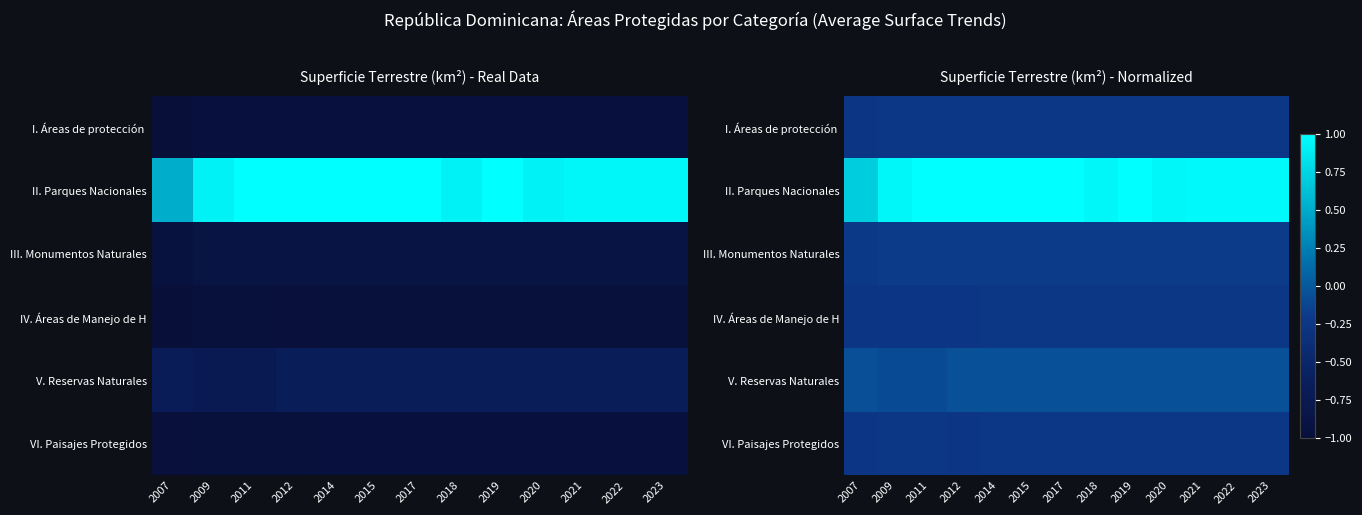

True or false: V. Reservas Naturales has a value of -0.1 at 2007.

True